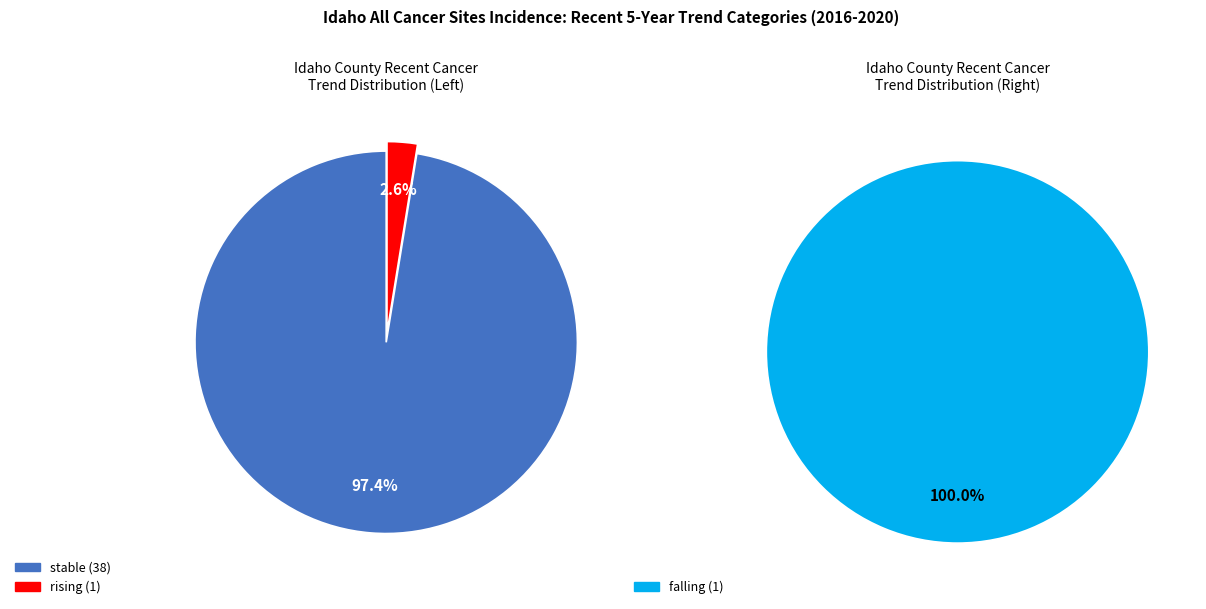

Rank the categories by value from highest to lowest.

stable, rising, falling